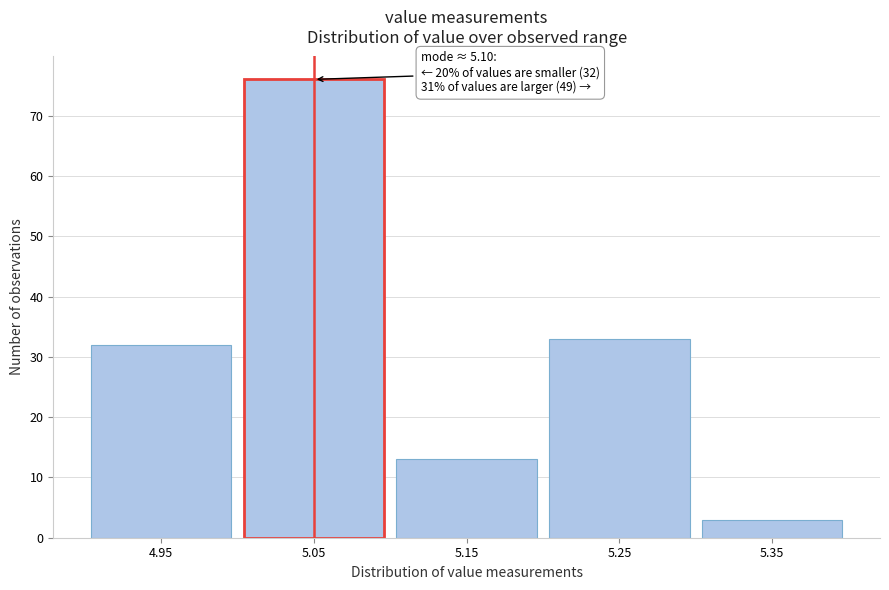

Reading left to right, transcribe all the data shown in this chart.

4.95=32	5.05=76	5.15=13	5.25=33	5.35=3